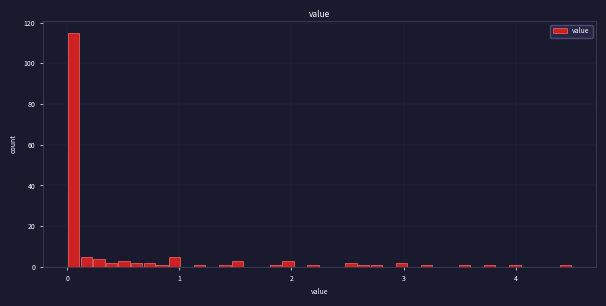

Read against the x-axis, roughly where is the centre of the tallest bar?

0.1